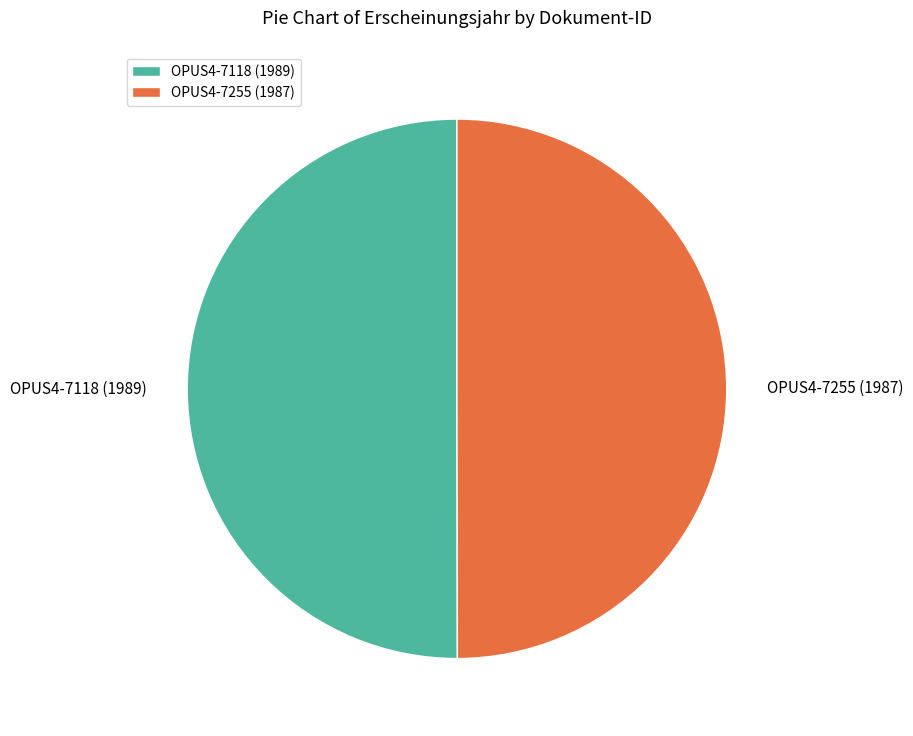

The OPUS4-7118 (1989) slice represents 56% of the pie. True or false?

False